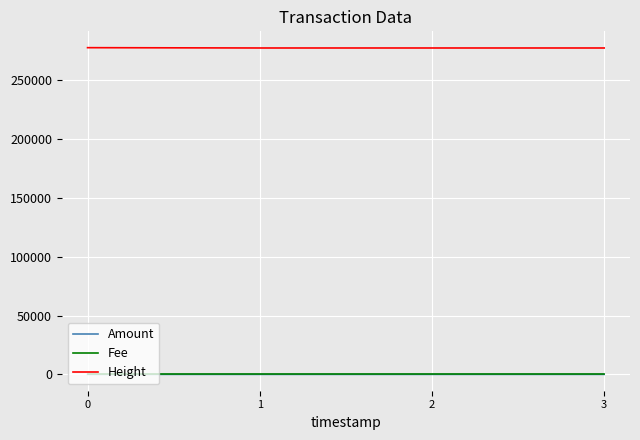

Is the value of Amount at 3 greater than the value of Height at 1?

No